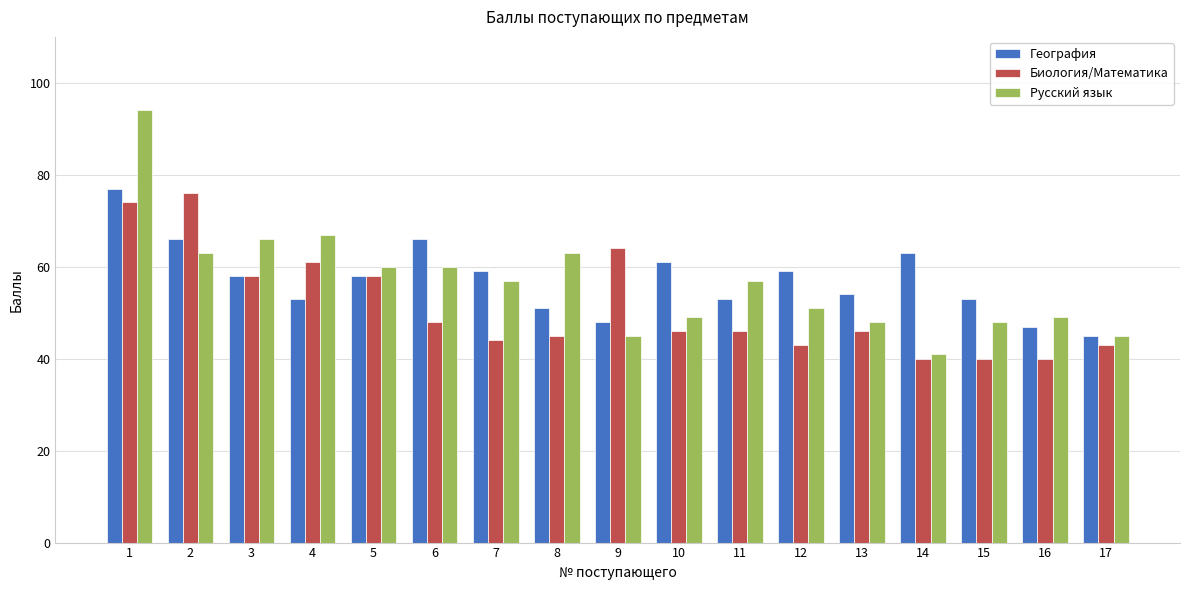

At which label is Русский язык closest to 67?

4